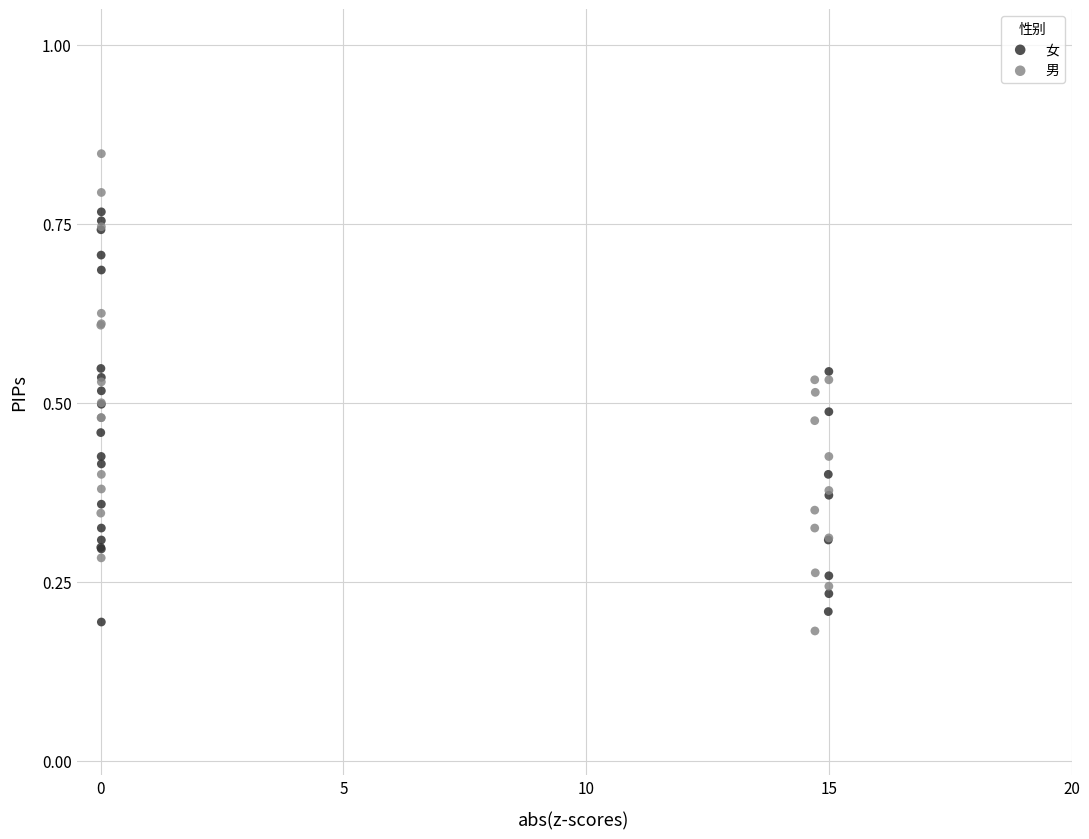

Which series contains the highest Y value?

男